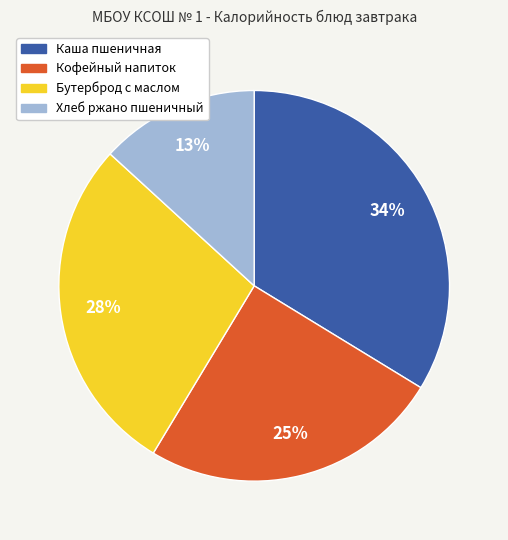

Combined, do Бутерброд с маслом and Хлеб ржано пшеничный account for over 50%?

No